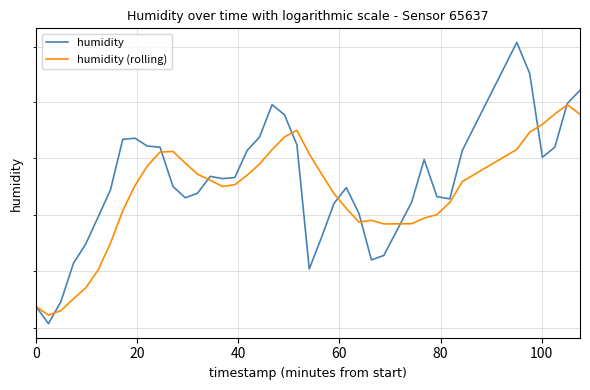

What is the difference between the maximum and minimum values in the humidity (rolling) series?

1.9